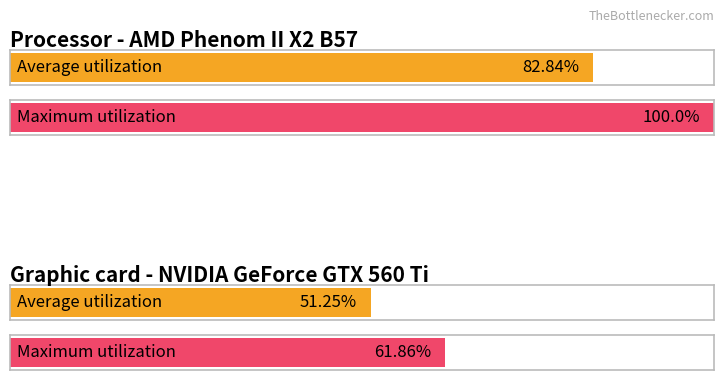

Which series has the largest total across all categories?

Maximum utilization